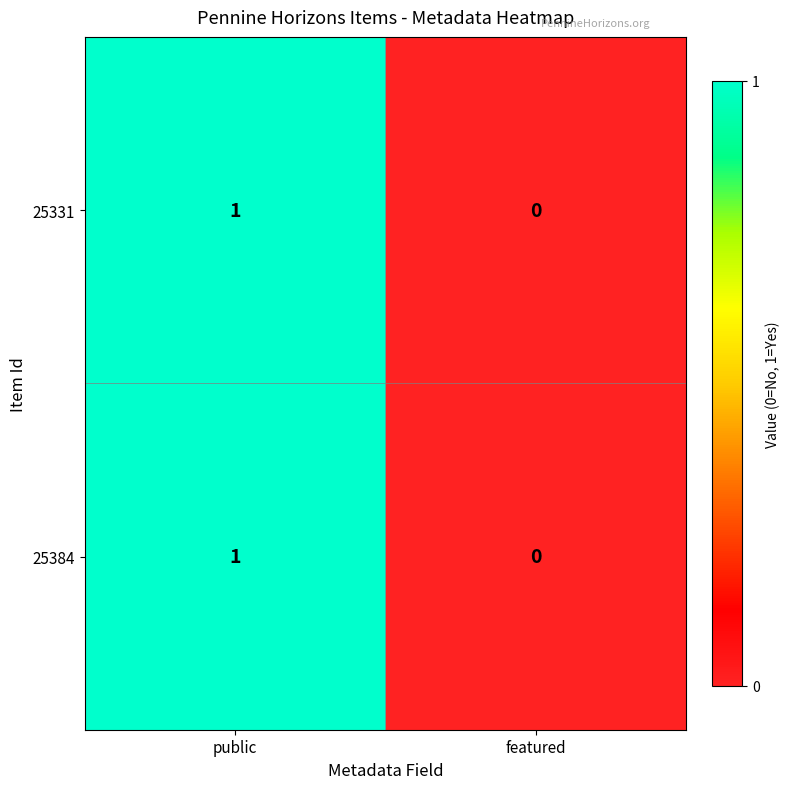

List the labels in order of 25331 value, smallest first.

featured, public